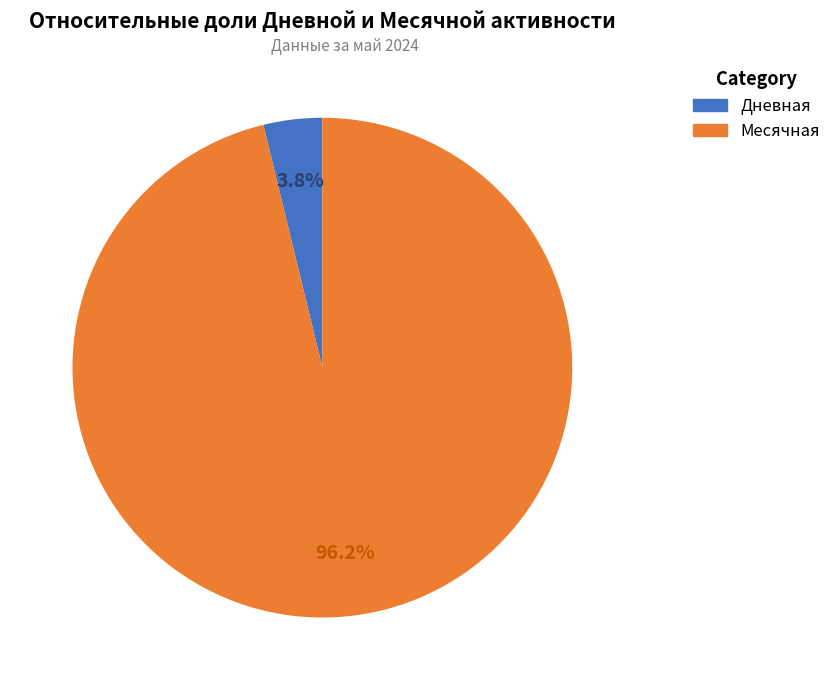

What is the smallest slice in the pie chart?

Дневная